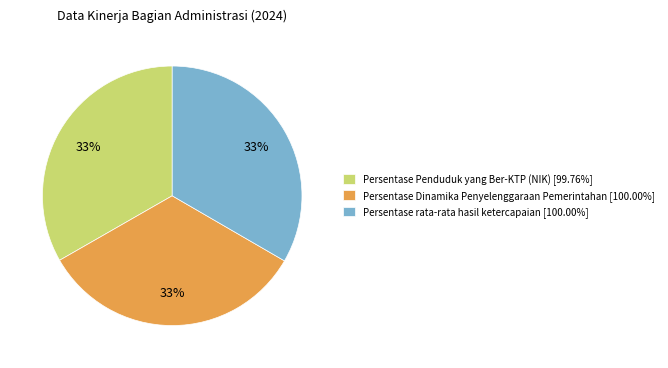

Do Persentase Dinamika Penyelenggaraan Pemerintahan and Persentase Penduduk yang Ber-KTP (NIK) together represent more than half of the pie?

Yes